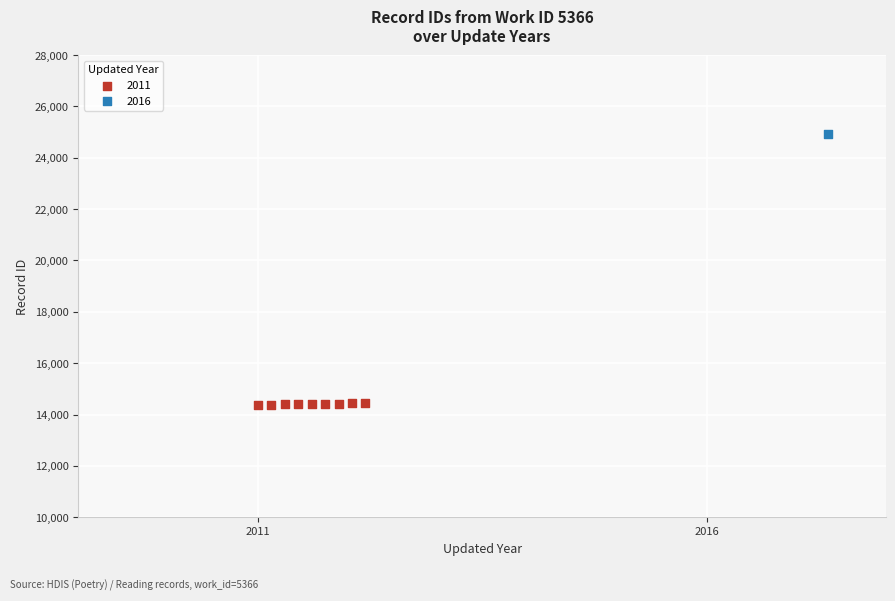

What are all the series names shown in the legend?

2011, 2016